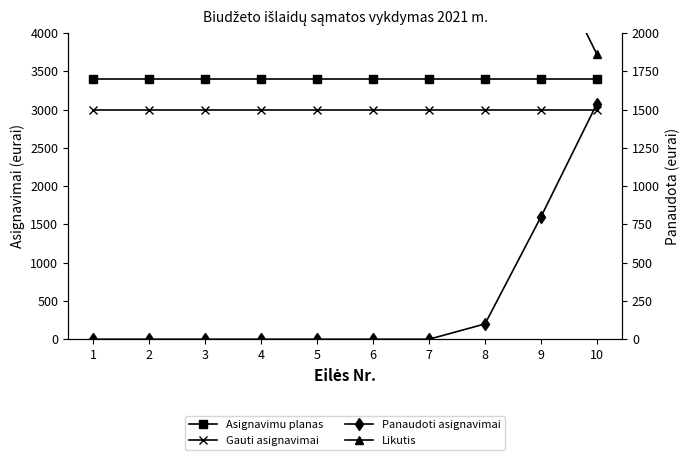

Reading left to right, what are all the values shown in this chart?

Asignavimu planas: 1=3400.0	2=3400.0	3=3400.0	4=3400.0	5=3400.0	6=3400.0	7=3400.0	8=3400.0	9=3400.0	10=3400.0
Gauti asignavimai: 1=3000.0	2=3000.0	3=3000.0	4=3000.0	5=3000.0	6=3000.0	7=3000.0	8=3000.0	9=3000.0	10=3000.0
Panaudoti asignavimai: 1=0.0	2=0.0	3=0.0	4=0.0	5=0.0	6=0.0	7=0.0	8=100.0	9=800.0	10=1539.6
Likutis: 1=3400.0	2=3400.0	3=3400.0	4=3400.0	5=3400.0	6=3400.0	7=3400.0	8=3300.0	9=2600.0	10=1860.4